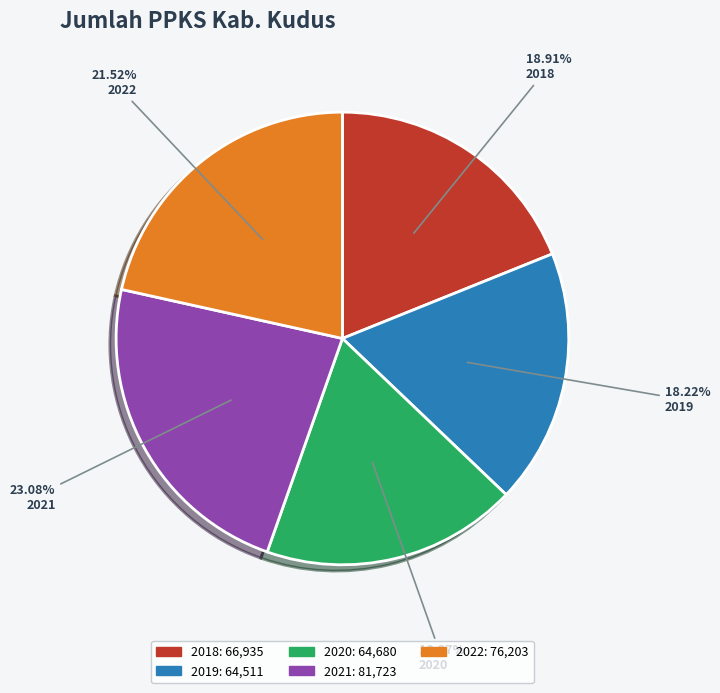

Do 2022 and 2021 together represent more than half of the pie?

No